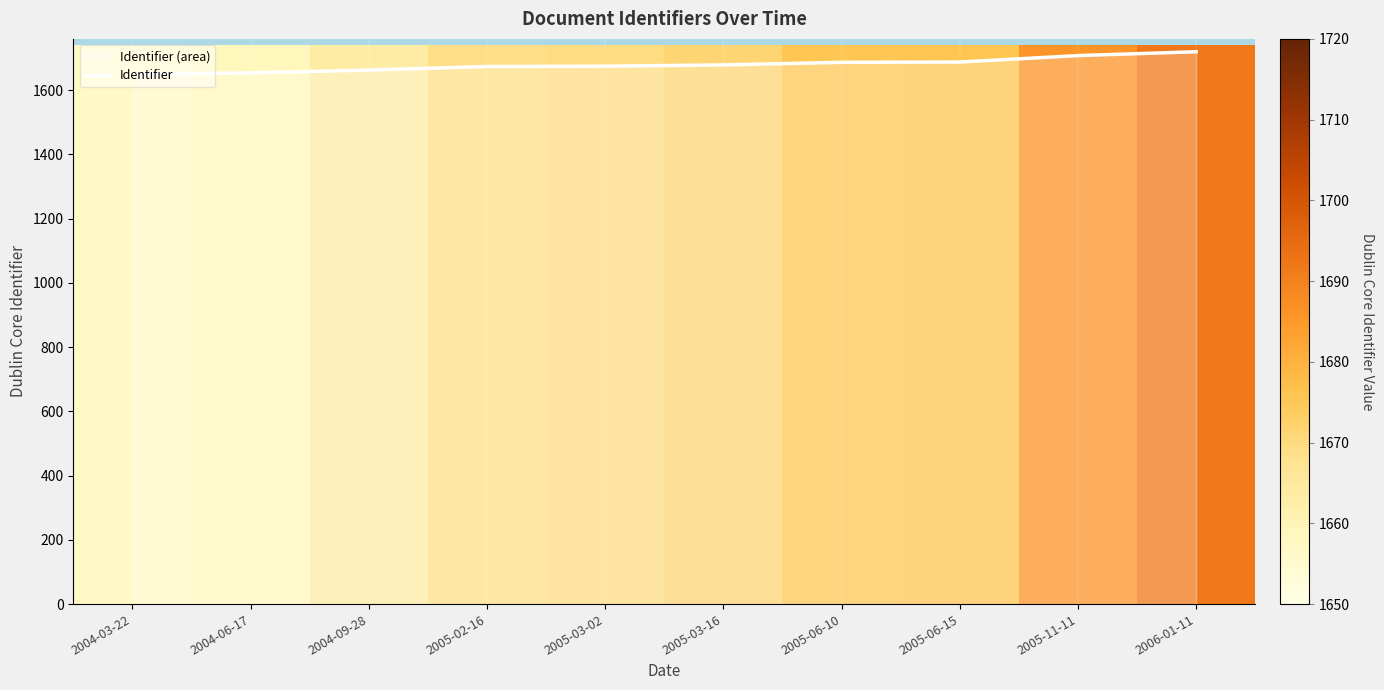

What is the label of the 8th bar from the left?

2005-06-15